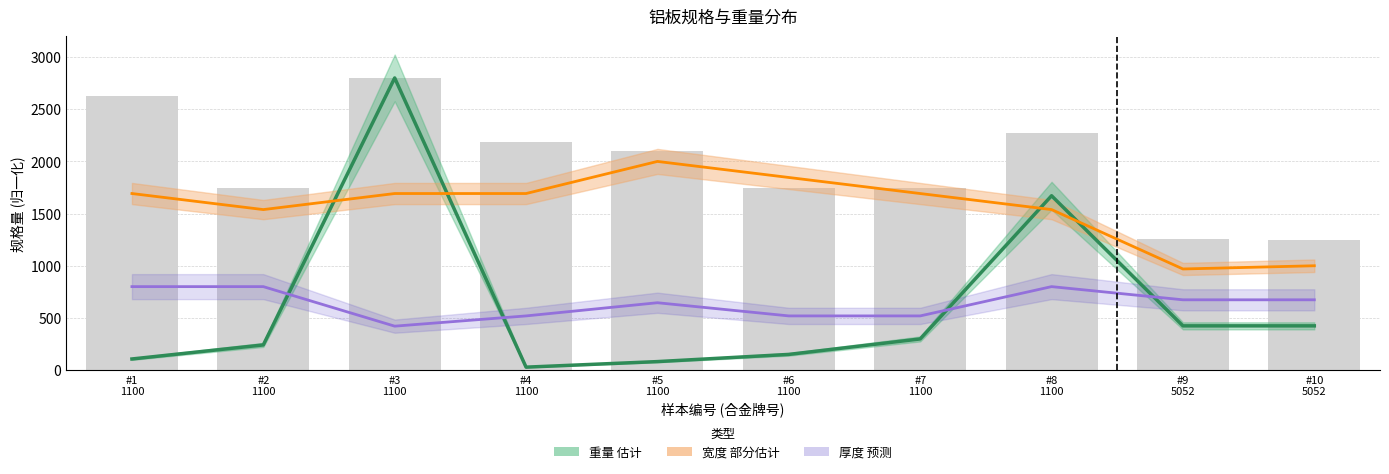

Is the value of 厚度 预测 at #10
5052 greater than the value of 宽度 部分估计 at #4
1100?

No